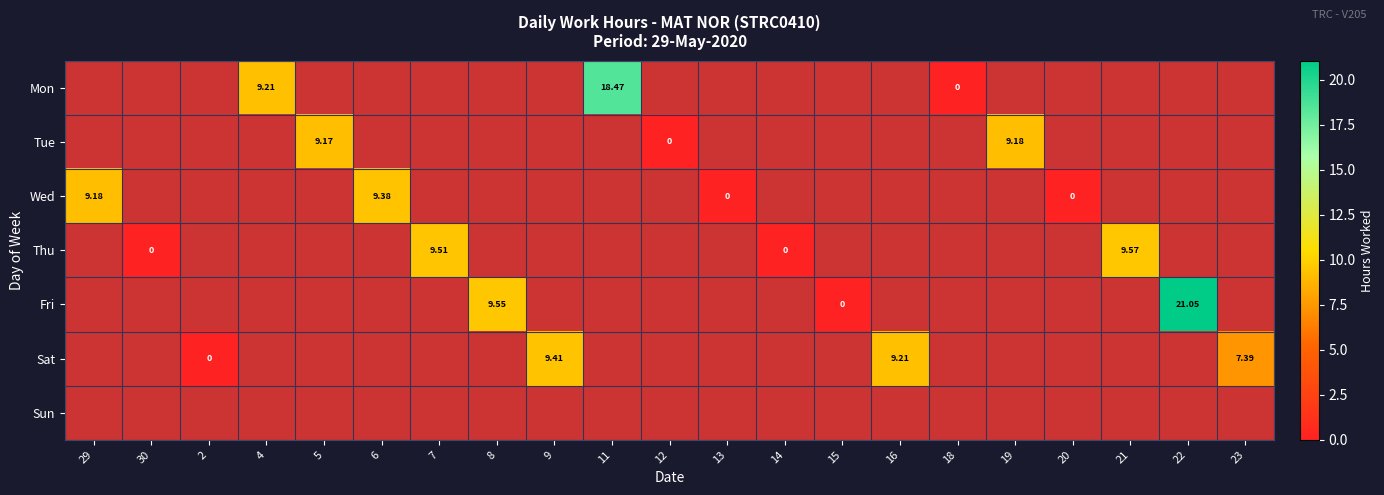

Between 18 and 11, which is larger?

11